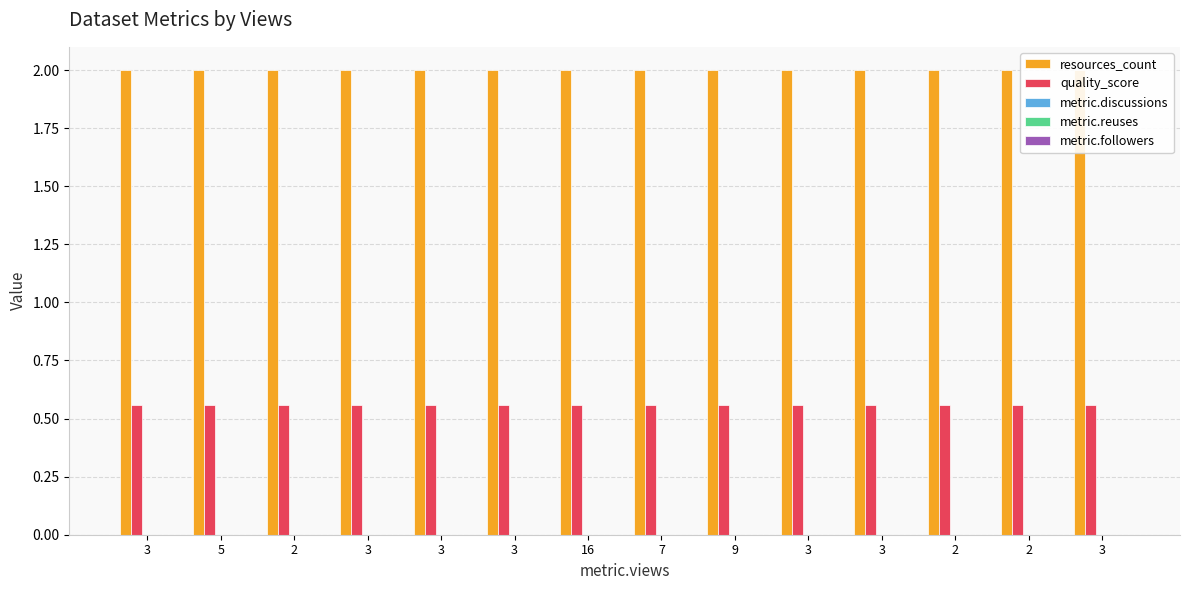

At which category does the chart reach its minimum across all series?

3